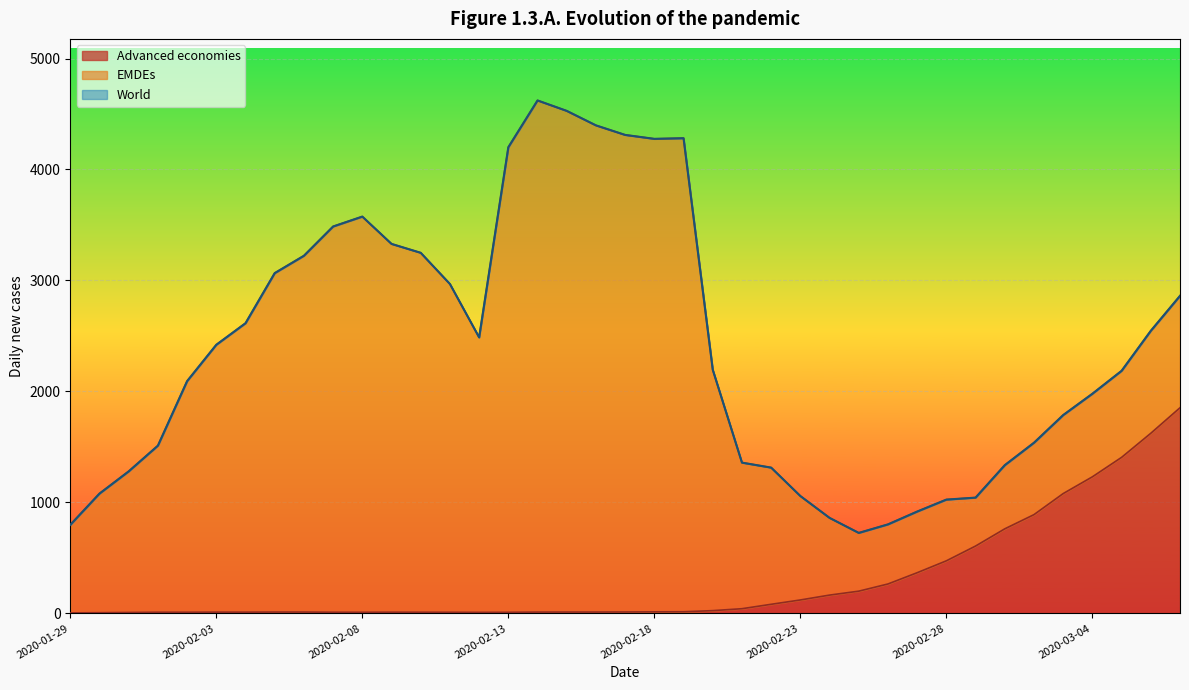

What is the difference between the second highest and second lowest values in the World series?

3729.8